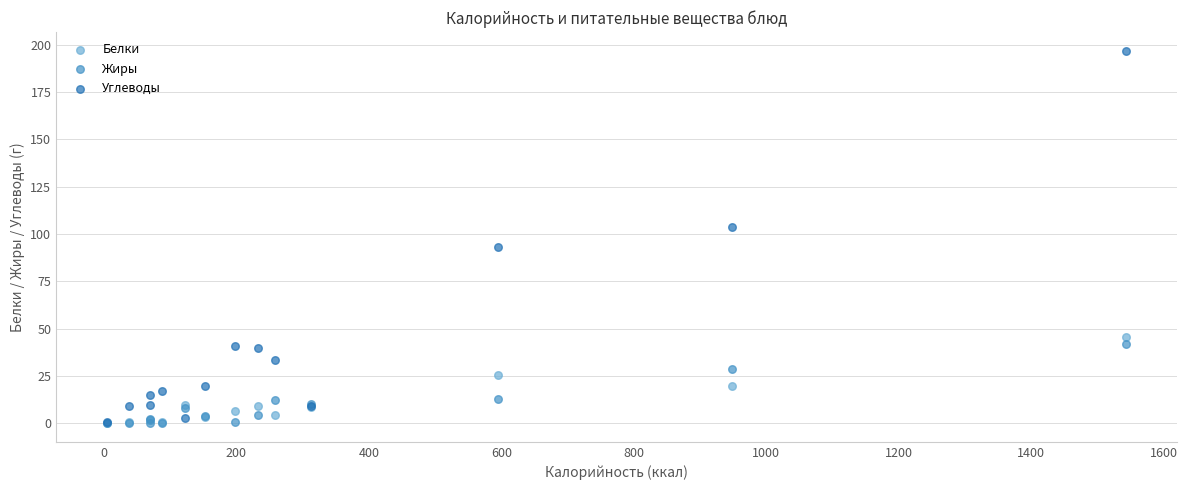

What are all the series names shown in the legend?

Белки, Жиры, Углеводы